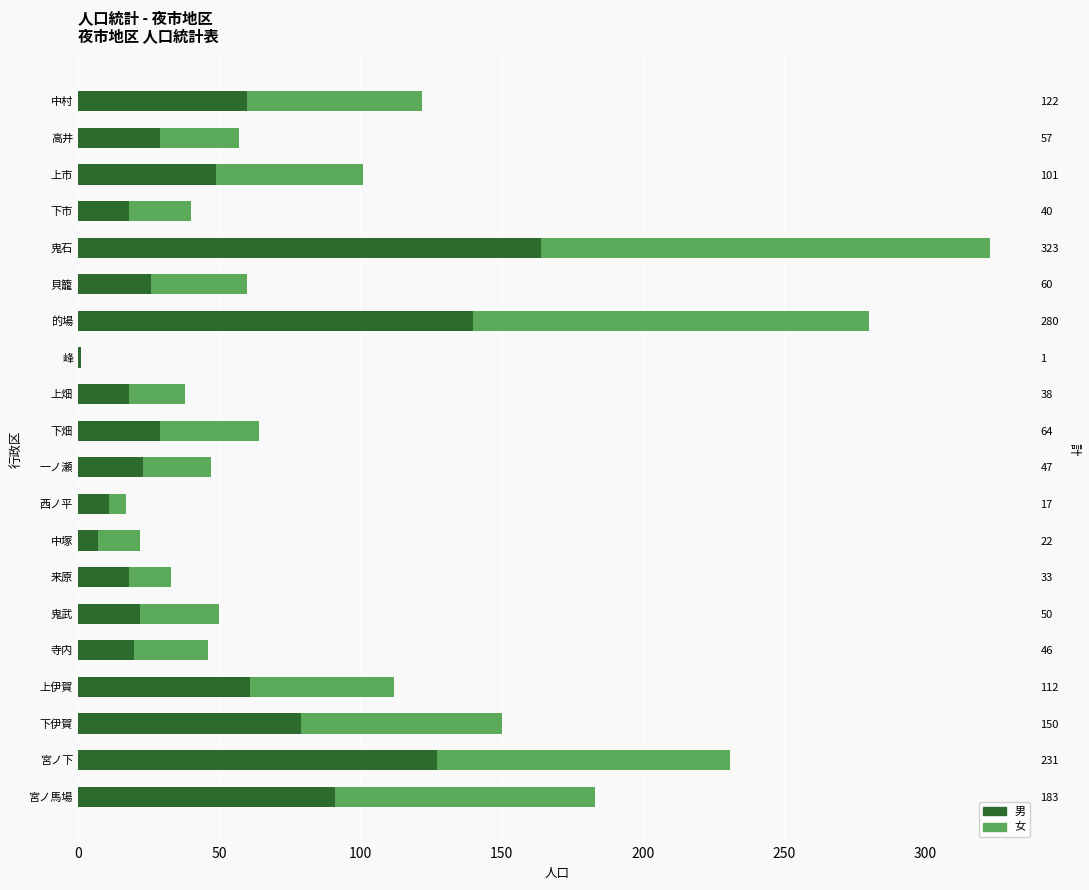

Reading left to right, what are all the values shown in this chart?

男: 91	127	79	61	20	22	18	7	11	23	29	18	1	140	26	164	18	49	29	60
女: 92	104	71	51	26	28	15	15	6	24	35	20	0	140	34	159	22	52	28	62